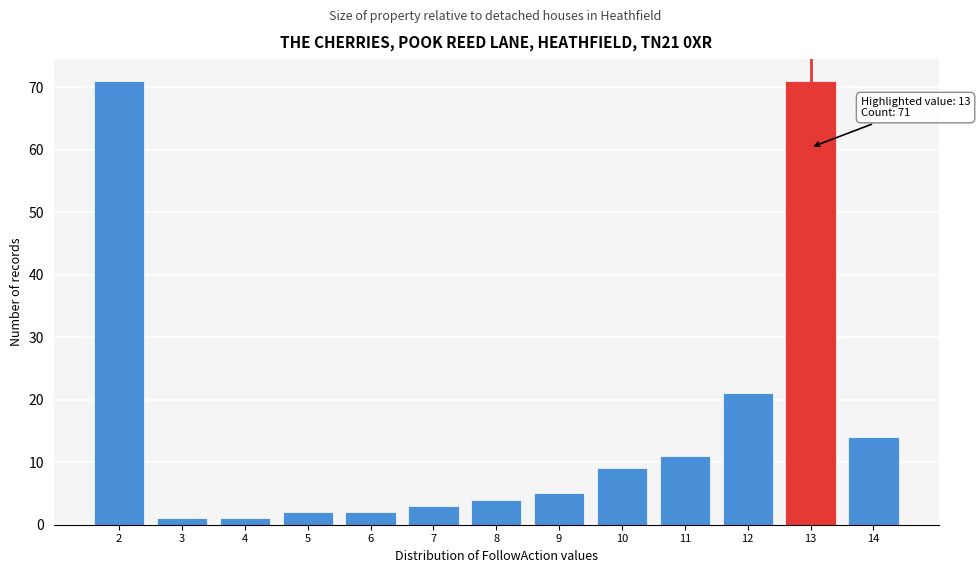

Reading right to left, what are all the values shown in this chart?

14	71	21	11	9	5	4	3	2	2	1	1	71